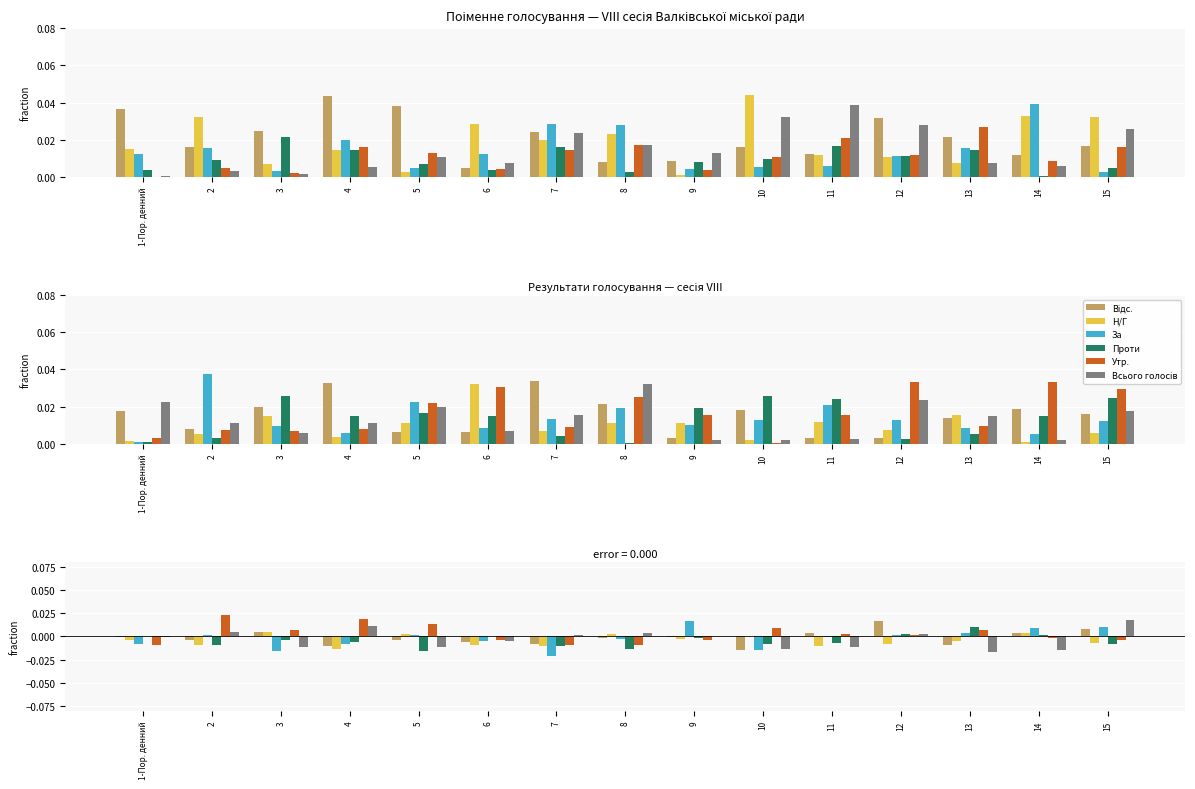

How many data points in Н/Г are less than 0?

11